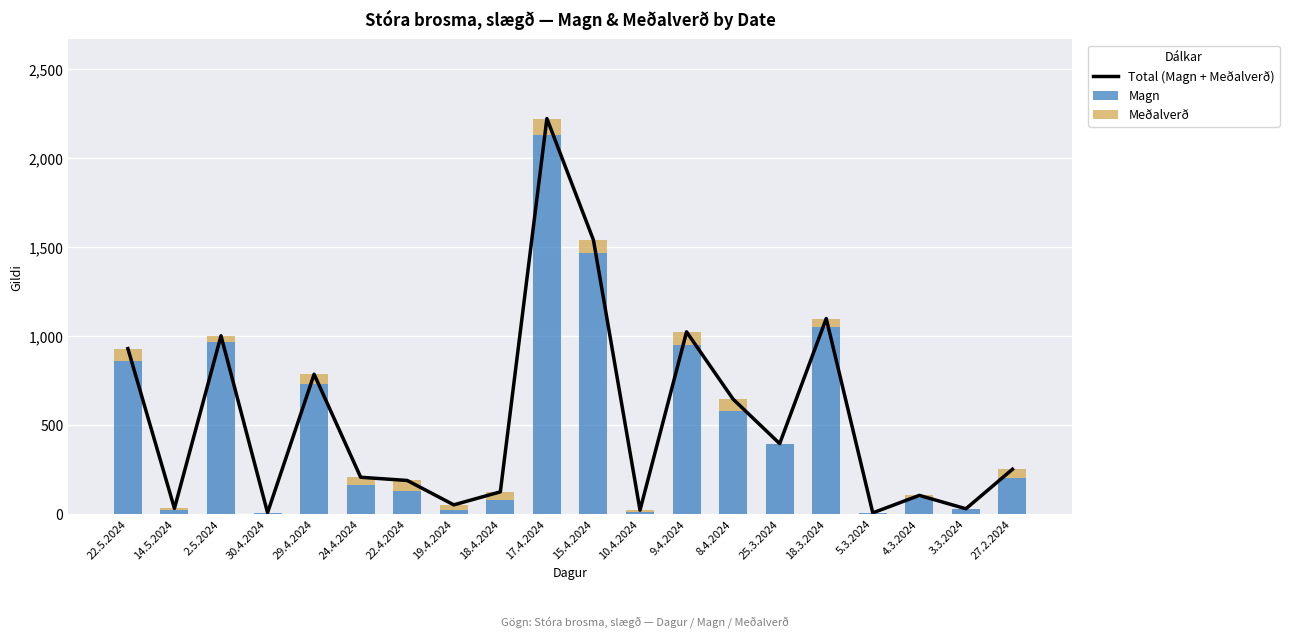

What is the sum of all Magn values?

9863.0